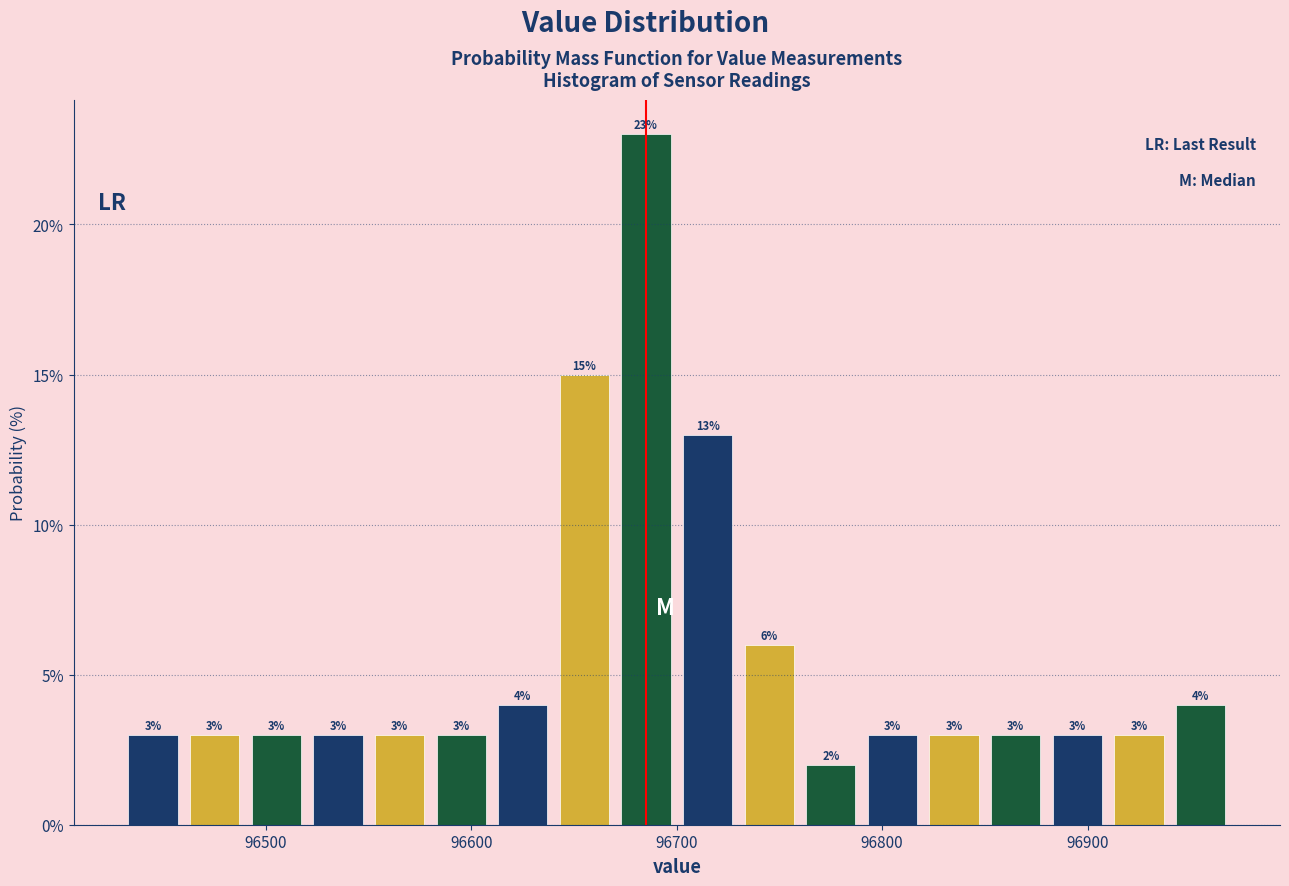

Read against the x-axis, roughly where is the centre of the tallest bar?

96690